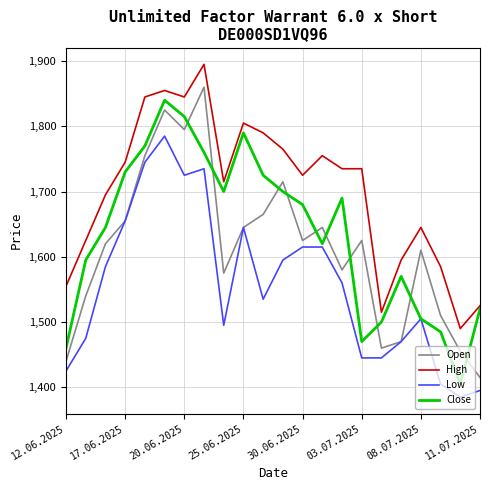

True or false: High and Low intersect in this chart.

False